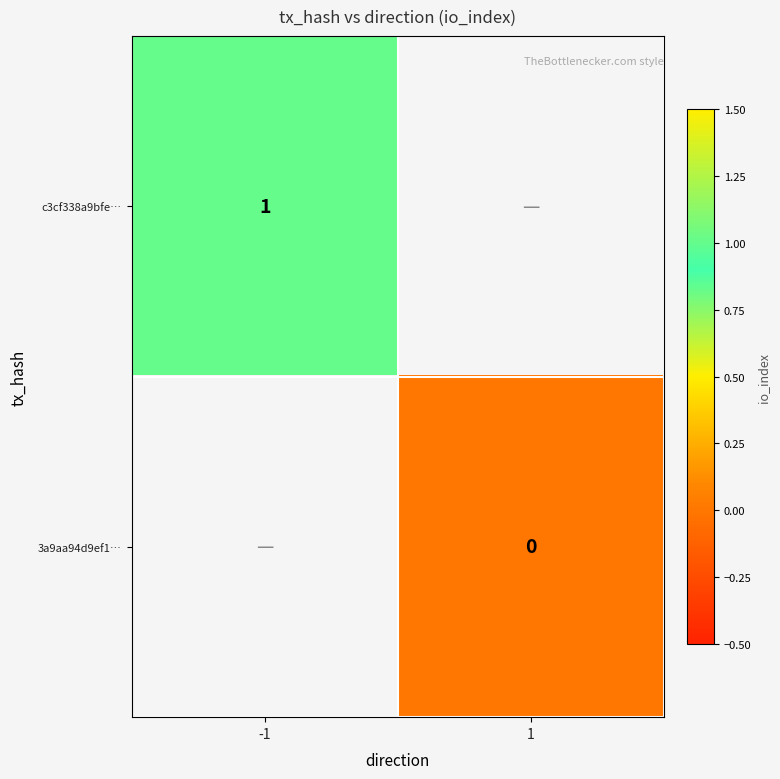

True or false: c3cf338a9bfe… has a value of 0 at -1.

False